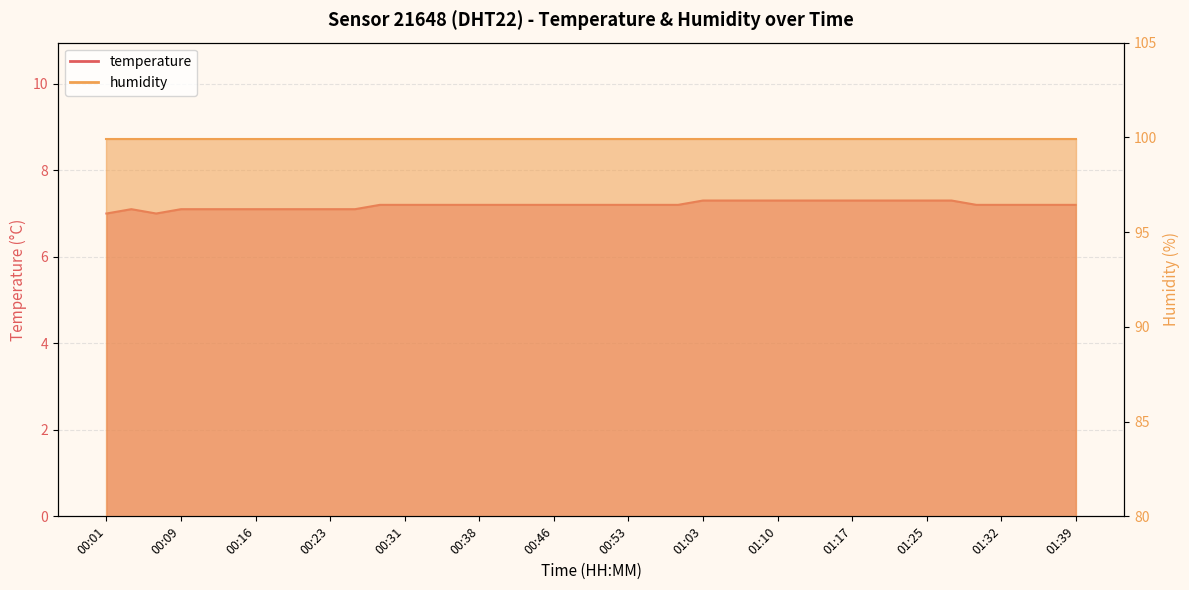

At which category does the data reach its first local valley?

00:06